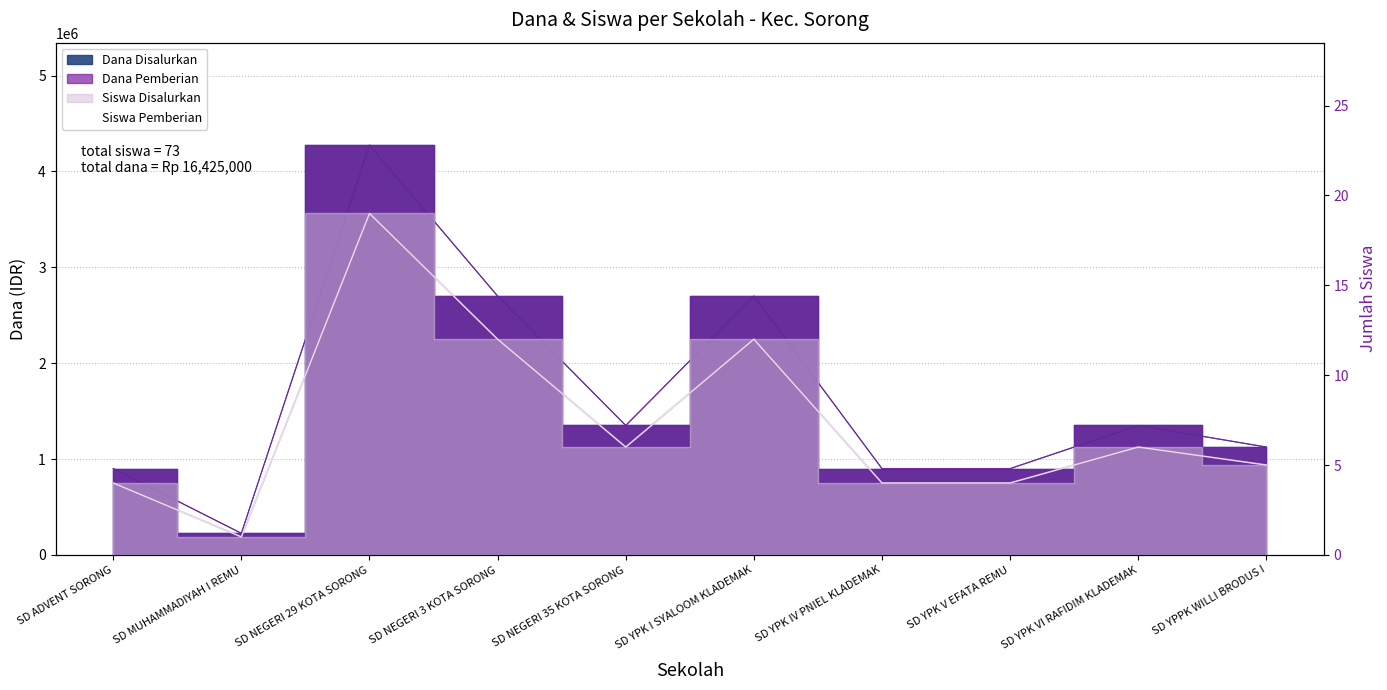

Count the number of categories in the chart.

10